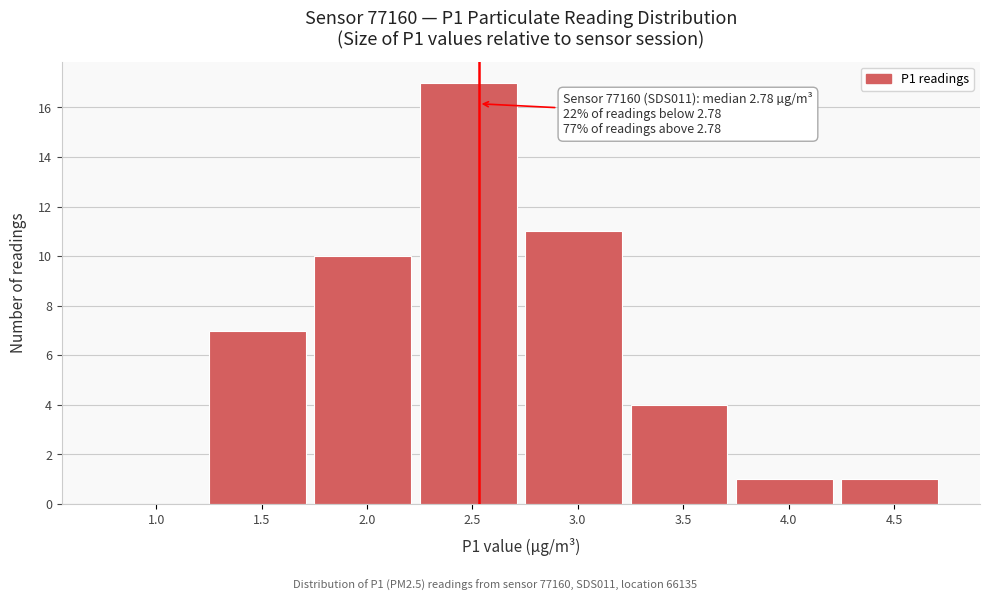

Reading left to right, list all the values displayed in this chart.

1.0=0	1.5=7	2.0=10	2.5=17	3.0=11	3.5=4	4.0=1	4.5=1